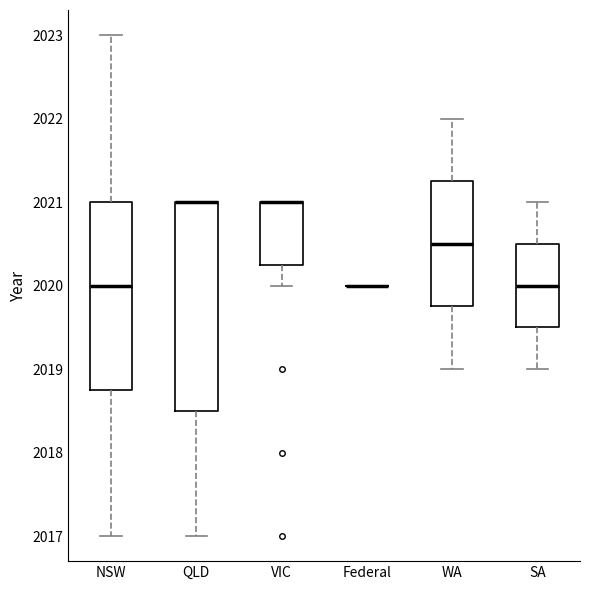

Reading left to right, transcribe this box plot: for each box, give where its median line is, the range the box spans, and where its two whiskers end, as read against the y-axis. The values are not printed on the chart, so give them approximately, as read against the axis.

NSW: median 2020.0, box 2018.8 to 2021.0, whiskers 2017.0 to 2023.0
QLD: median 2021.0 (drawn on the box's upper edge), box 2018.5 to 2021.0, whiskers 2017.0 to 2021.0
VIC: median 2021.0 (drawn on the box's upper edge), box 2020.3 to 2021.0, whiskers 2020.0 to 2021.0
Federal: box collapsed to a line at 2020.0, whiskers 2020.0 to 2020.0
WA: median 2020.5, box 2019.8 to 2021.3, whiskers 2019.0 to 2022.0
SA: median 2020.0, box 2019.5 to 2020.5, whiskers 2019.0 to 2021.0